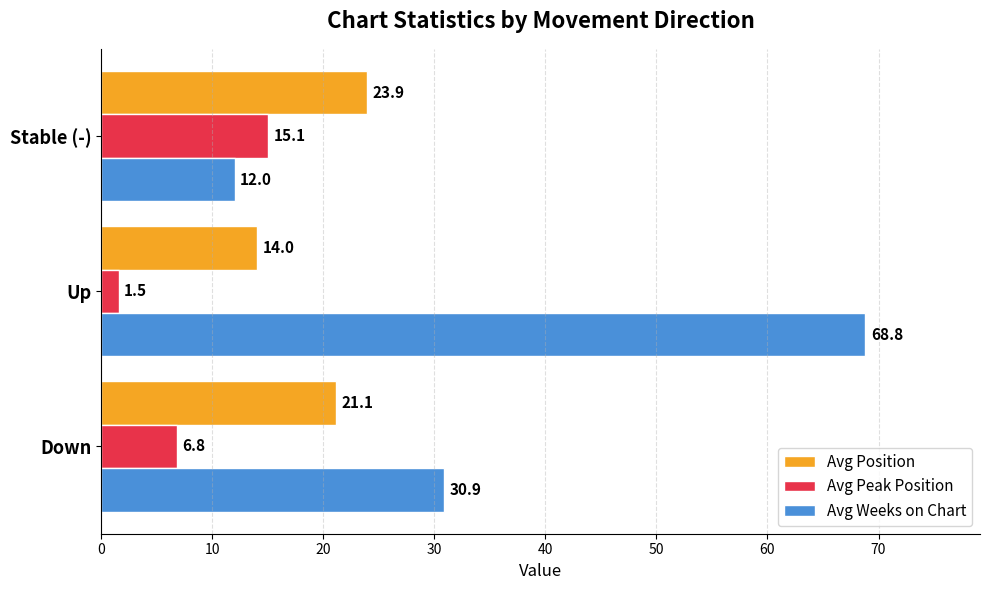

The Avg Position series shows 23.9 at Stable (-). True or false?

True